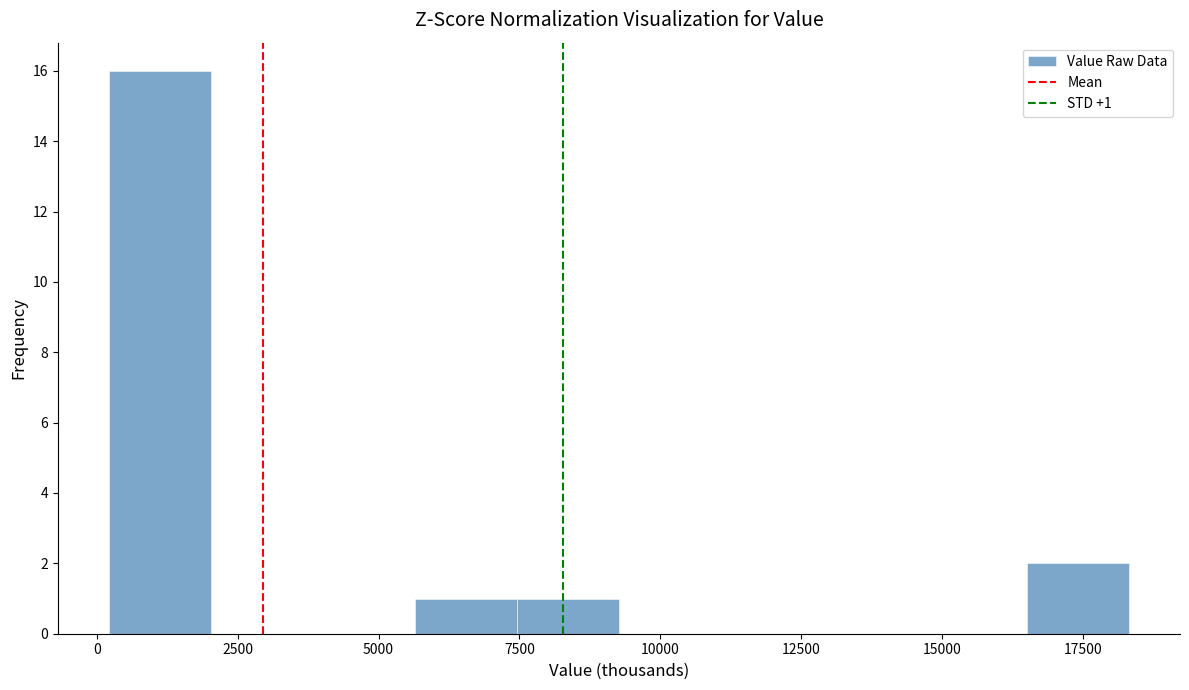

Read against the x-axis, roughly where is the centre of the tallest bar?

1000